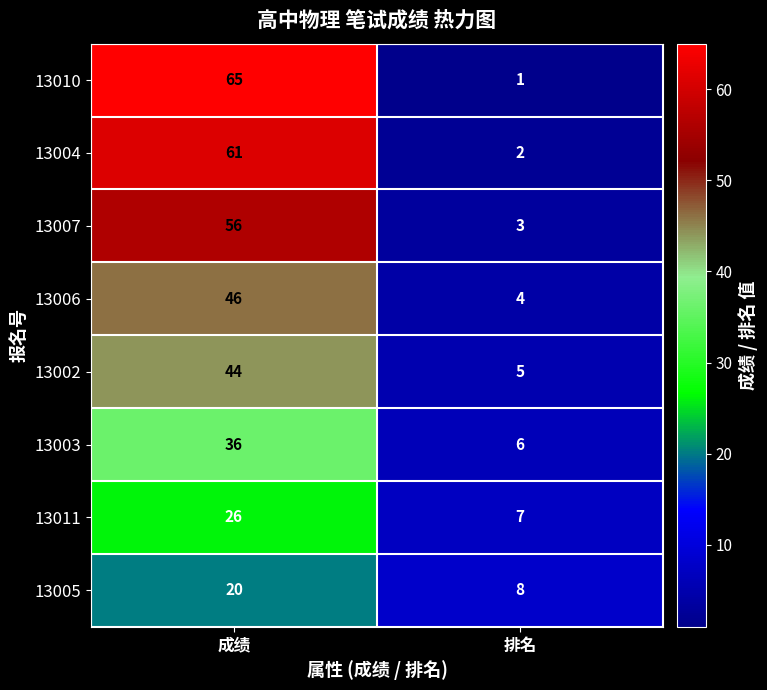

What is the maximum value shown in the chart?

65